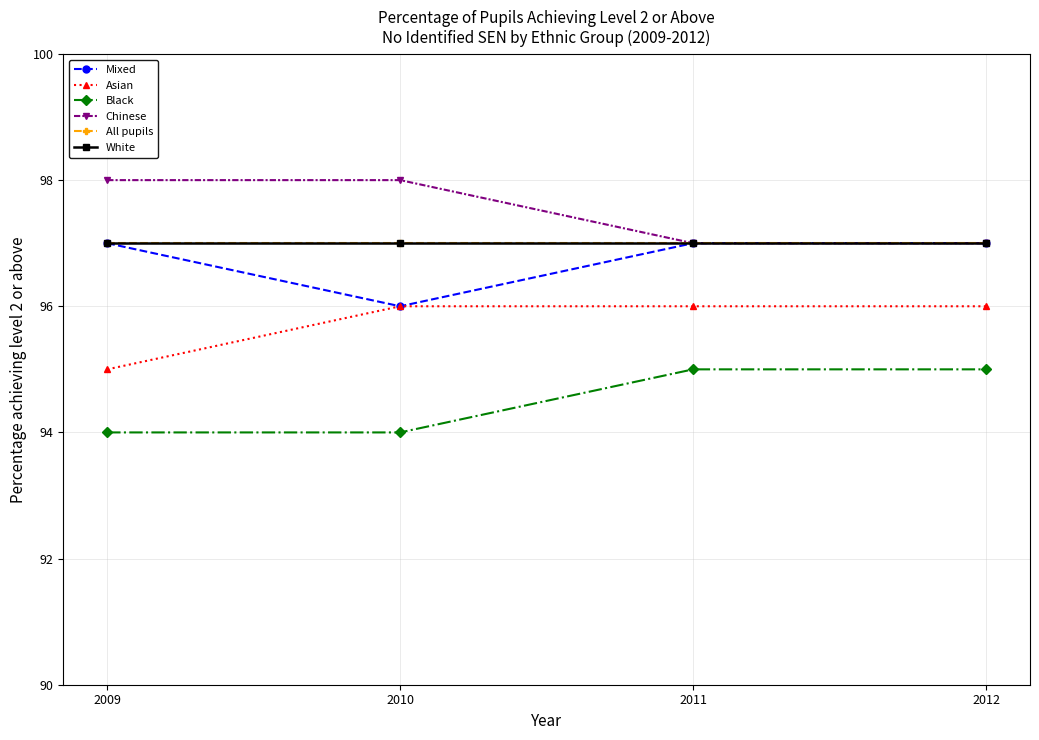

Is it true that Mixed equals 97 at 2009?

True